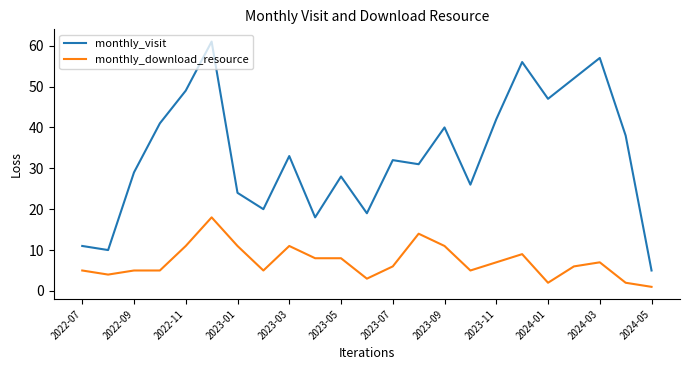

True or false: monthly_download_resource and monthly_visit cross at least once.

False